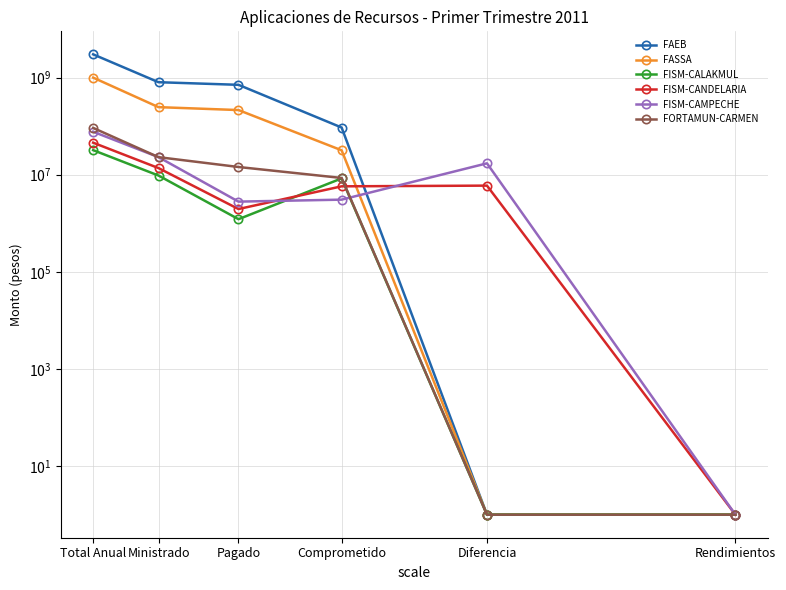

Where do FASSA and FISM-CANDELARIA first cross each other?

Comprometido and Diferencia